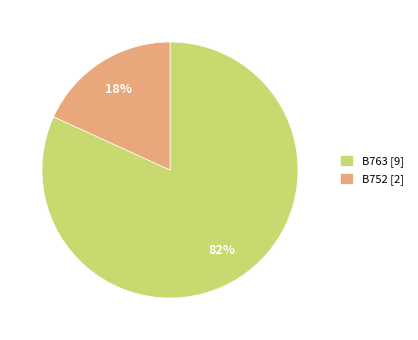

How many segments does this pie chart have?

2